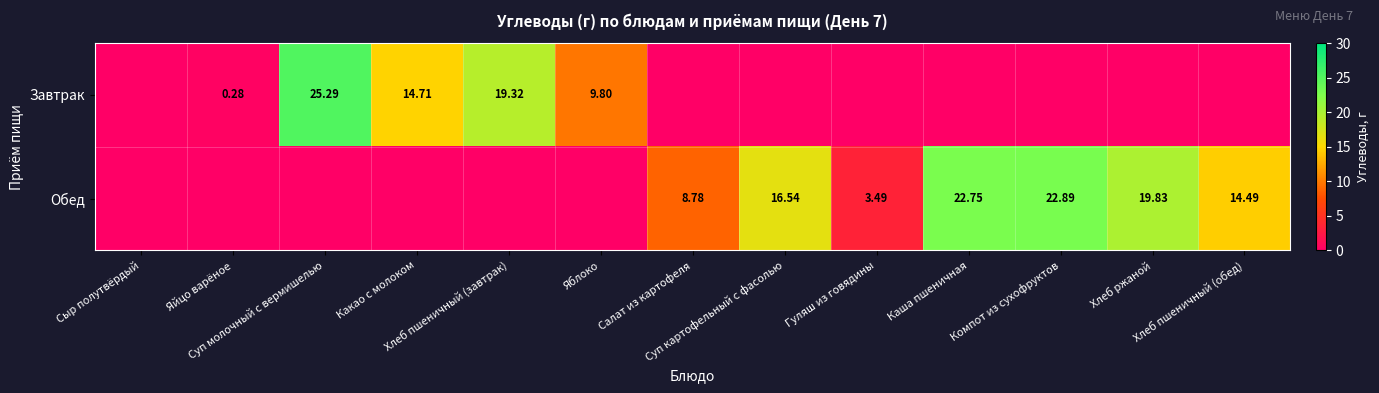

At Яблоко, list the series in order from largest to smallest.

Завтрак, Обед